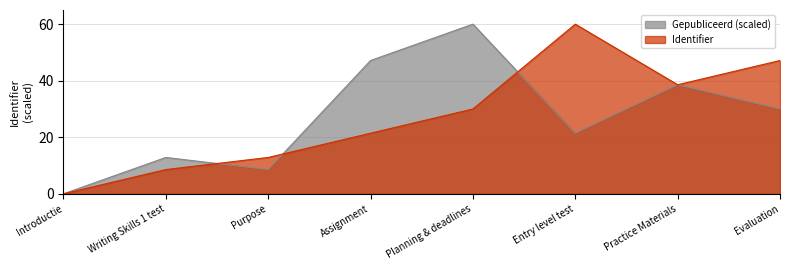

True or false: Gepubliceerd (scaled) and Identifier intersect in this chart.

True